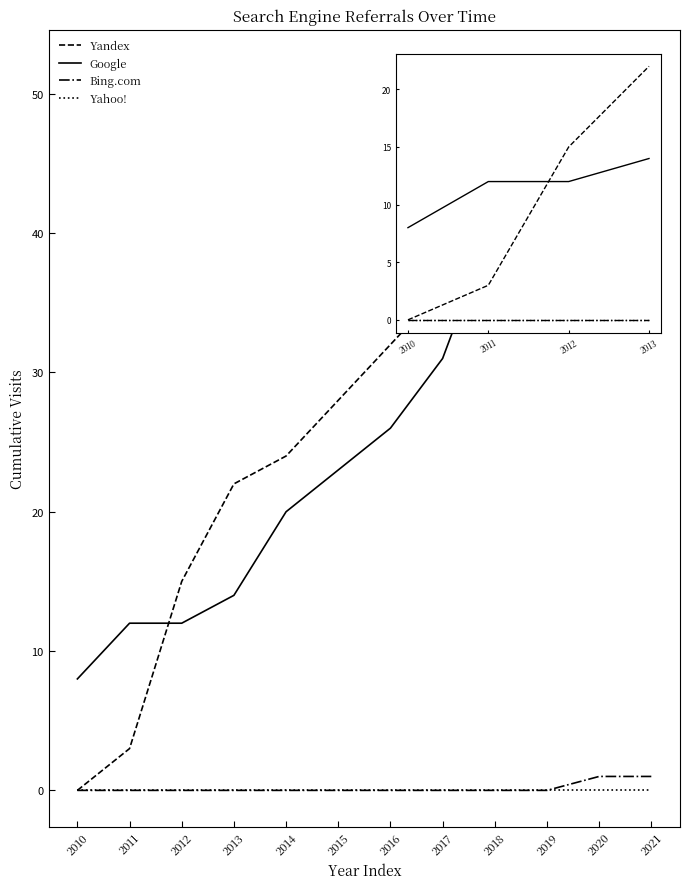

Which series changed the most between 2017 and 2019?

Google